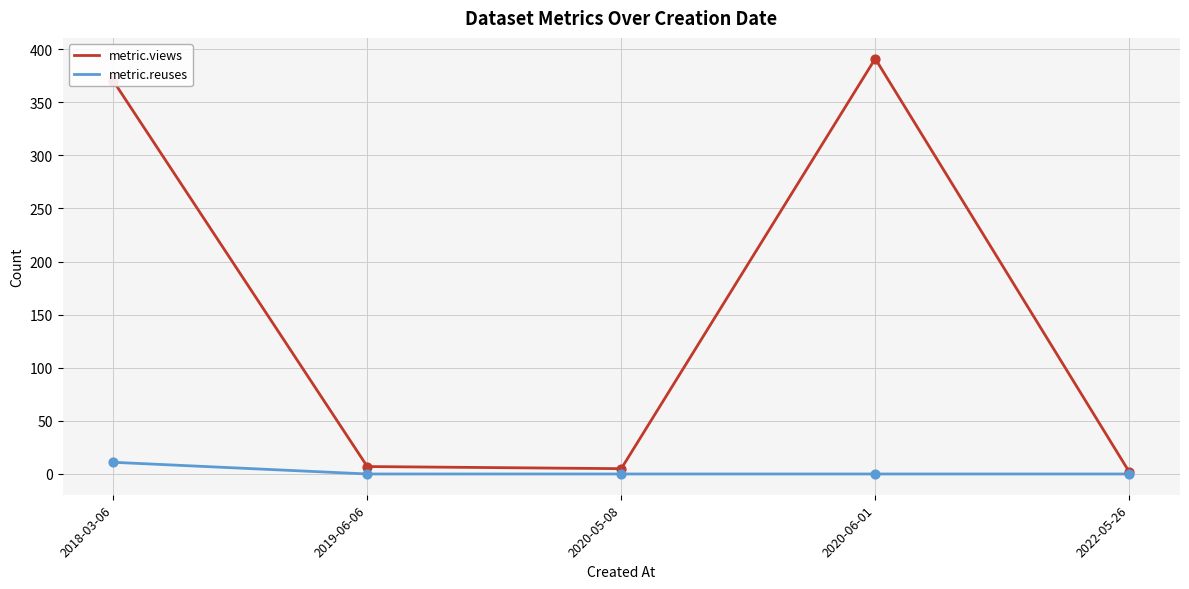

What are all the series names shown in the legend?

metric.views, metric.reuses